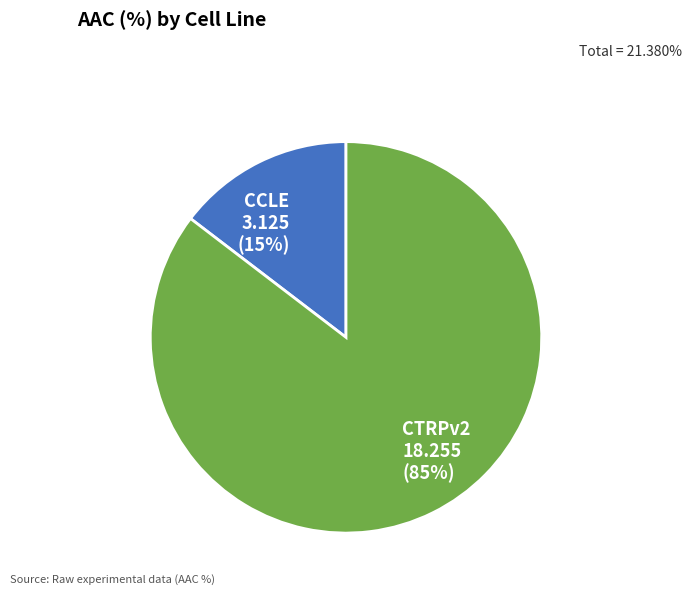

How many segments does this pie chart have?

2